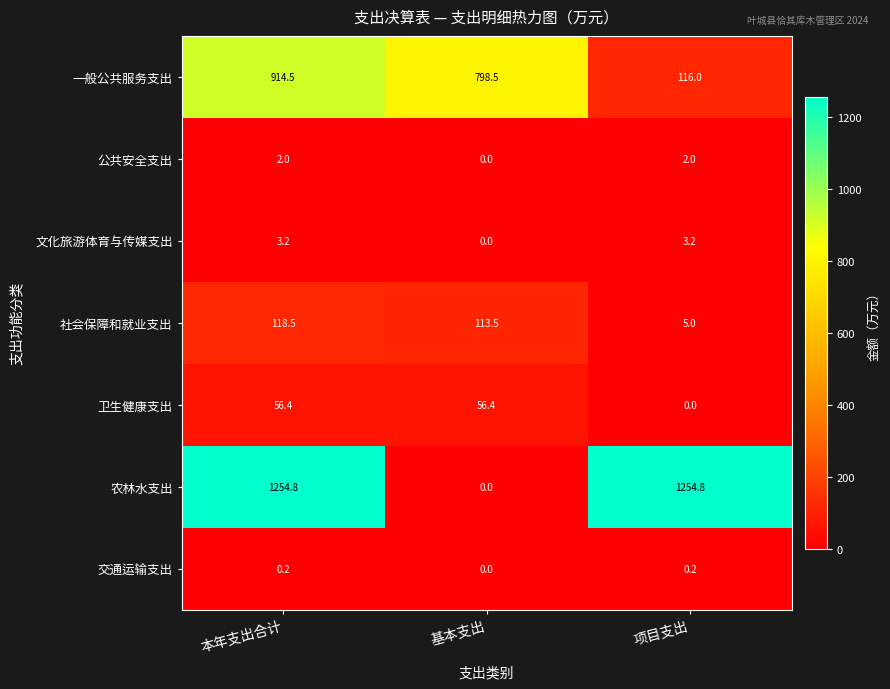

How many values in the 卫生健康支出 series are below 56?

1